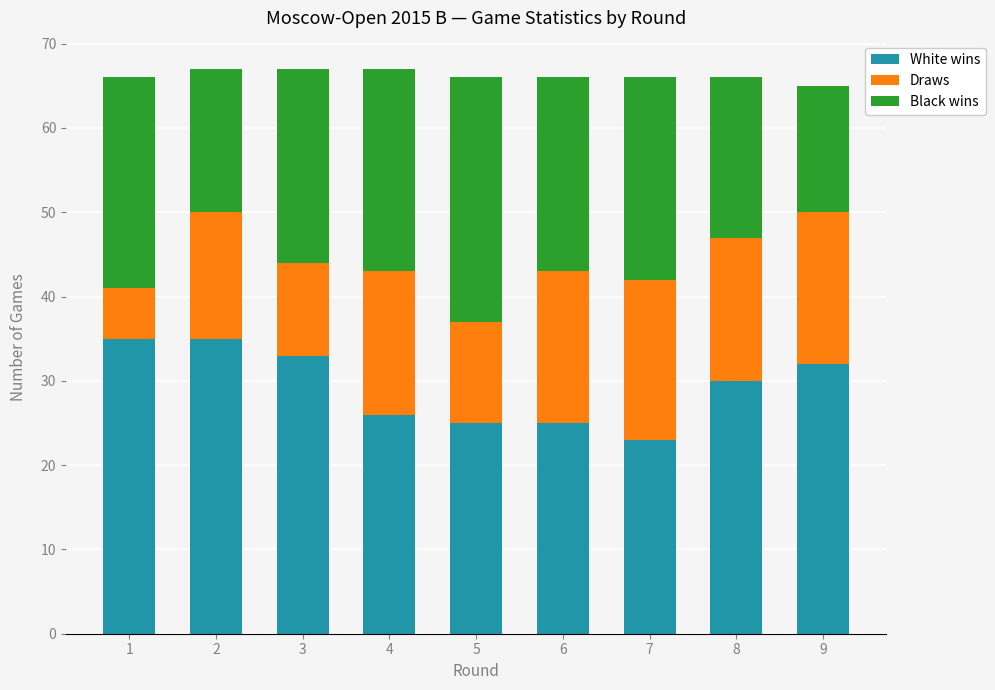

Is it true that White wins equals 33 at 3?

True